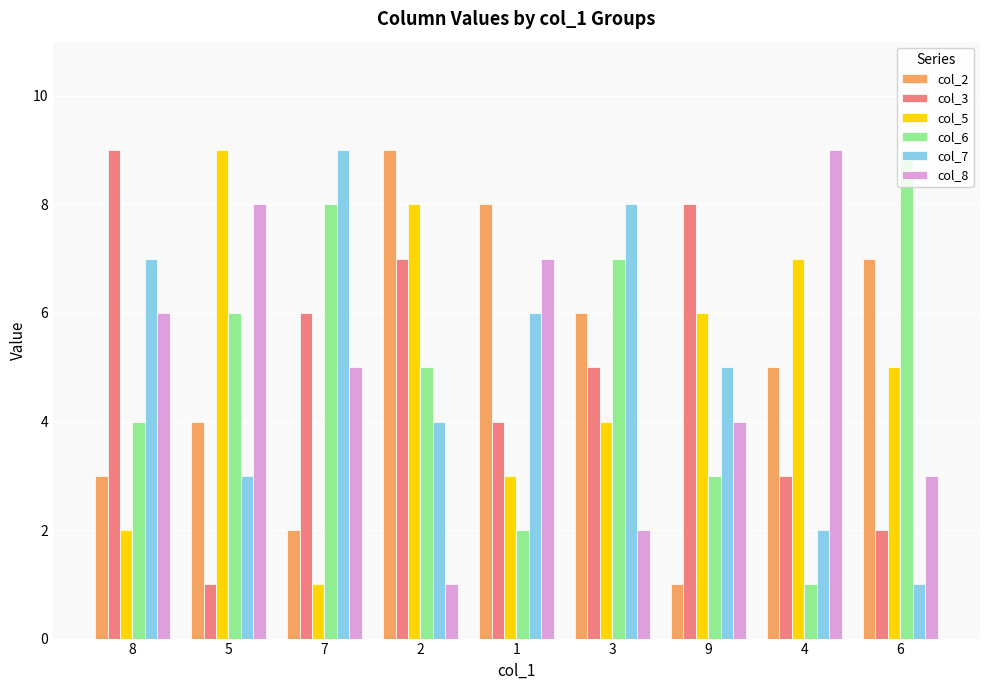

Reading right to left, what are all the values shown in this chart?

col_2: 6=7	4=5	9=1	3=6	1=8	2=9	7=2	5=4	8=3
col_3: 6=2	4=3	9=8	3=5	1=4	2=7	7=6	5=1	8=9
col_5: 6=5	4=7	9=6	3=4	1=3	2=8	7=1	5=9	8=2
col_6: 6=9	4=1	9=3	3=7	1=2	2=5	7=8	5=6	8=4
col_7: 6=1	4=2	9=5	3=8	1=6	2=4	7=9	5=3	8=7
col_8: 6=3	4=9	9=4	3=2	1=7	2=1	7=5	5=8	8=6